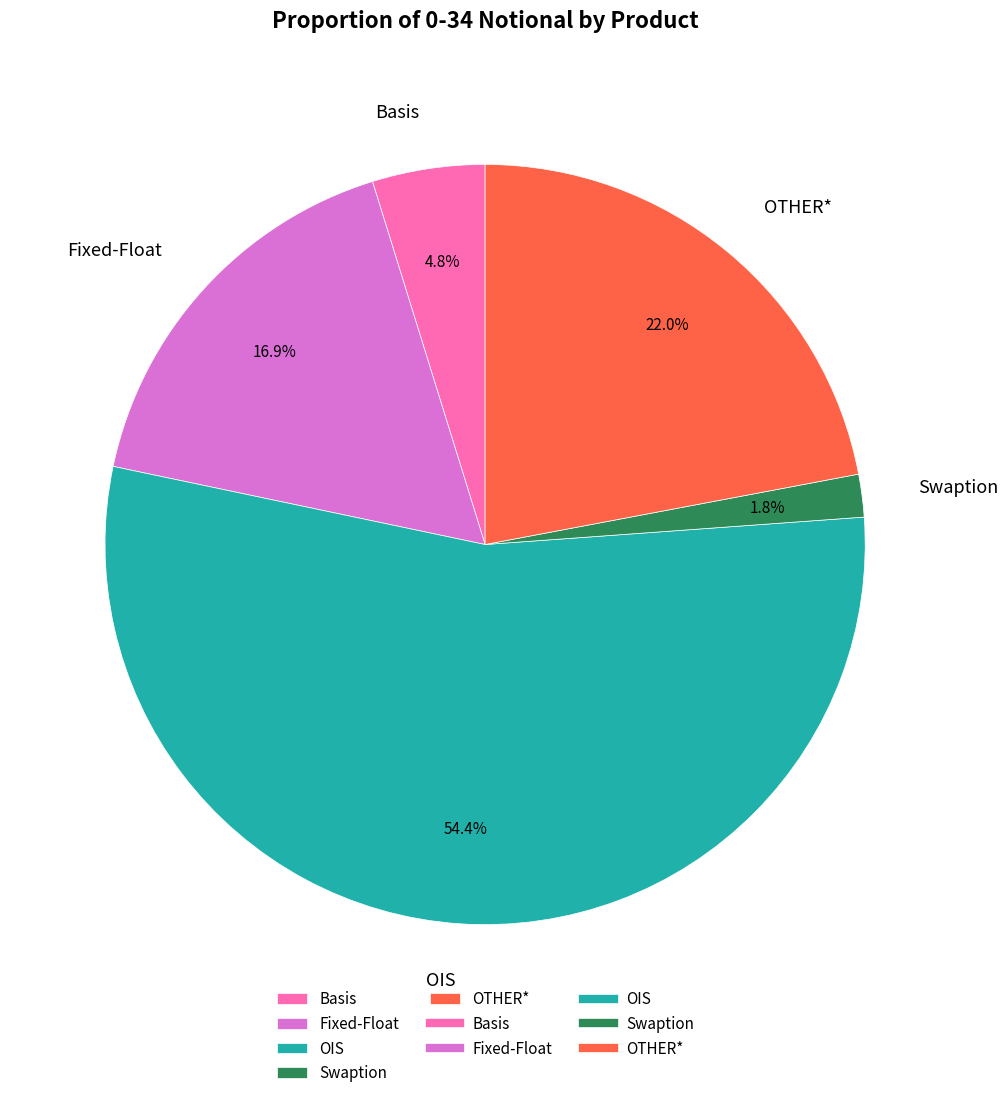

To the nearest percent, what is the difference between the OIS and Basis slice percentages?

50%